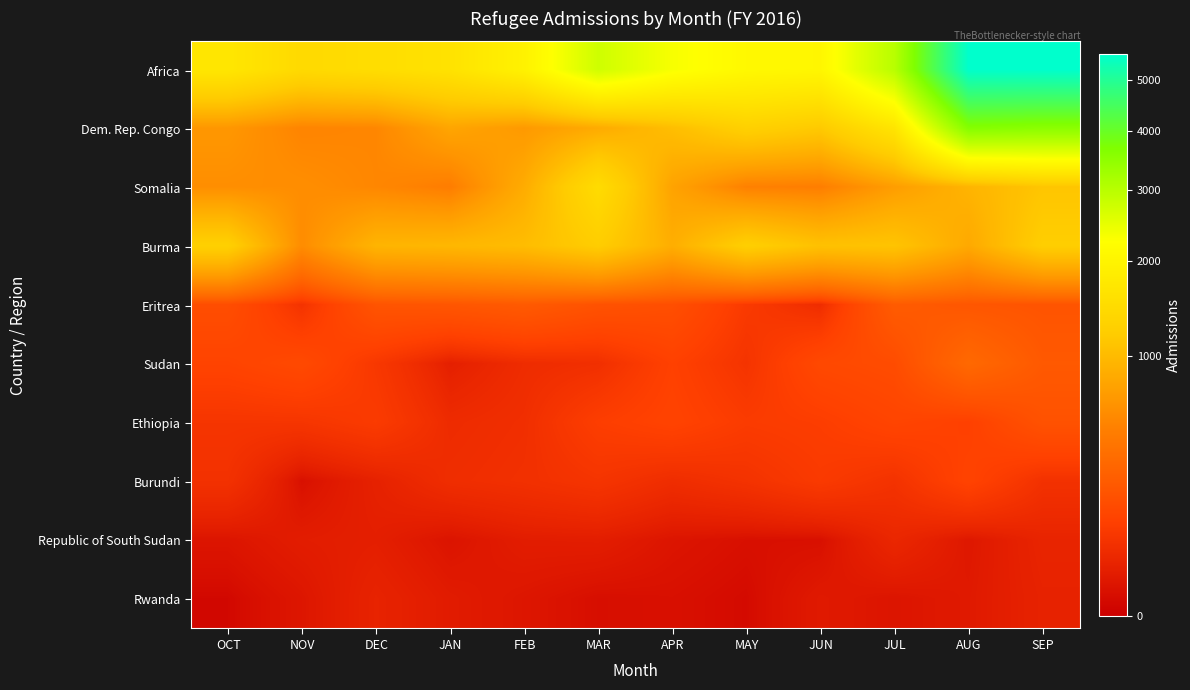

What is the total value across all series at OCT?

4649